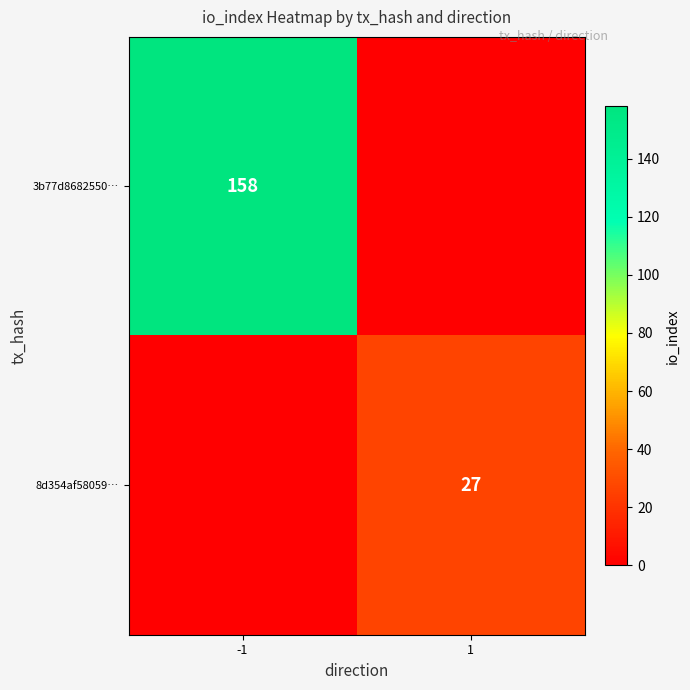

True or false: 3b77d8682550… has a value of 67 at -1.

False